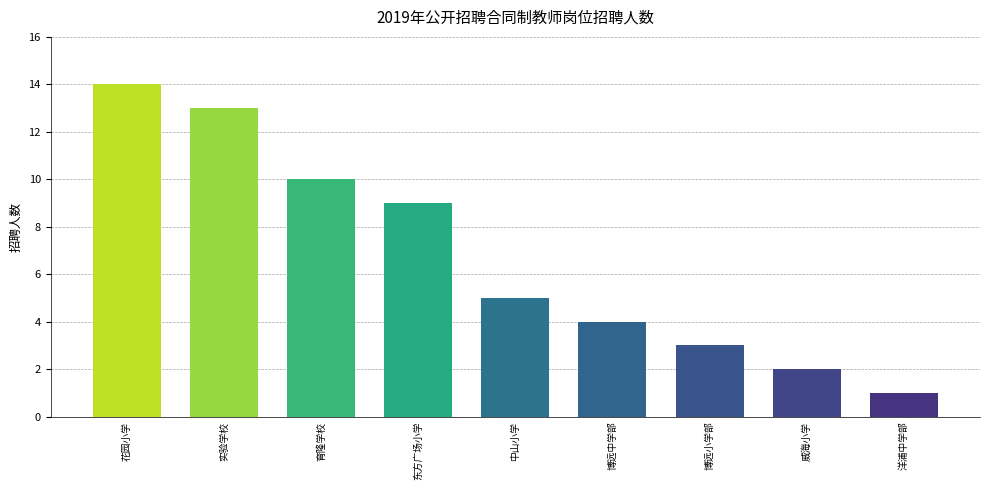

What is the difference between the second highest and second lowest values?

11